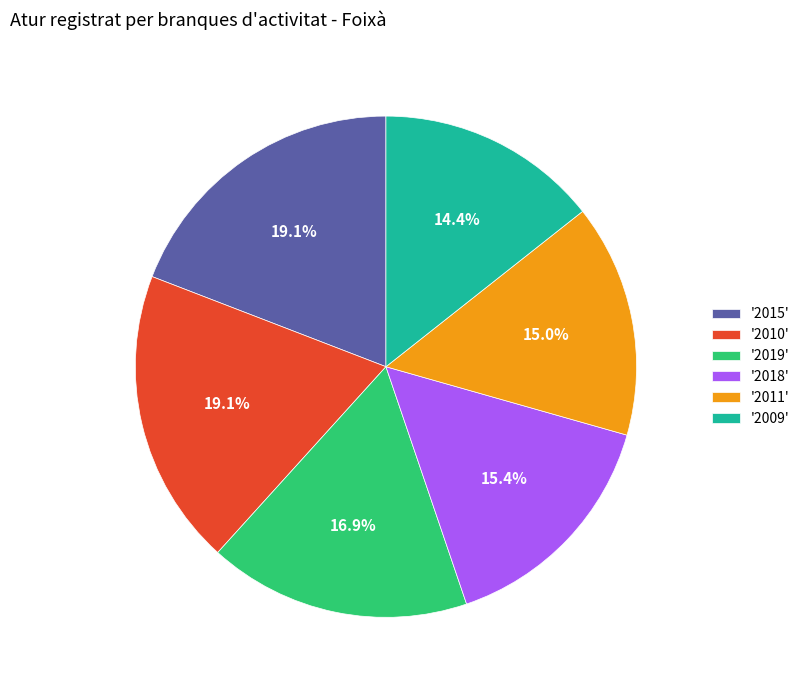

Between '2019' and '2011', which is larger?

'2019'